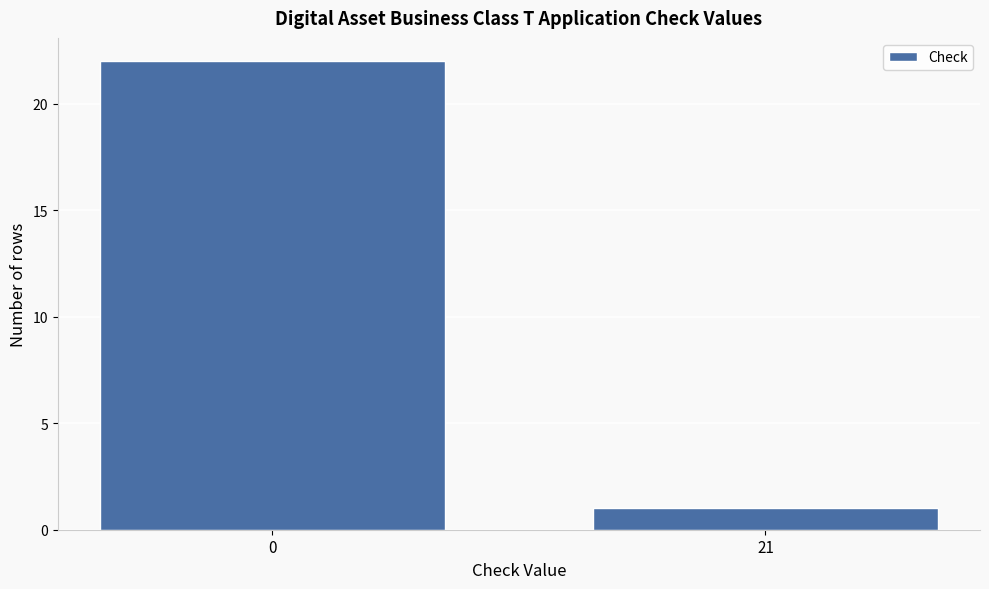

Reading left to right, what are all the values shown in this chart?

0=22	21=1